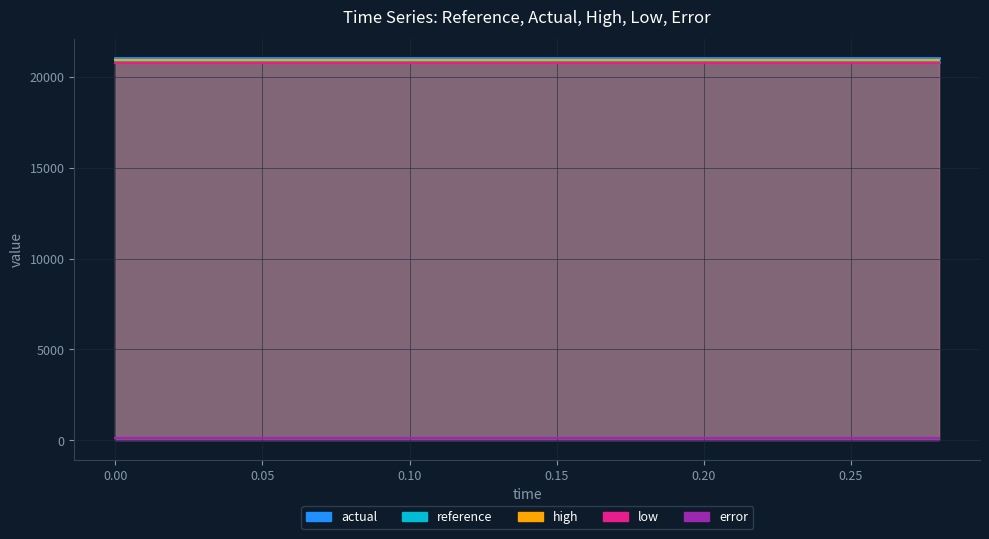

Is it true that error equals 111.8 at 0.26?

True